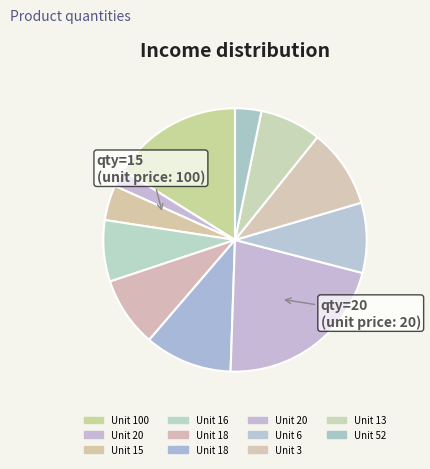

How many segments does this pie chart have?

11